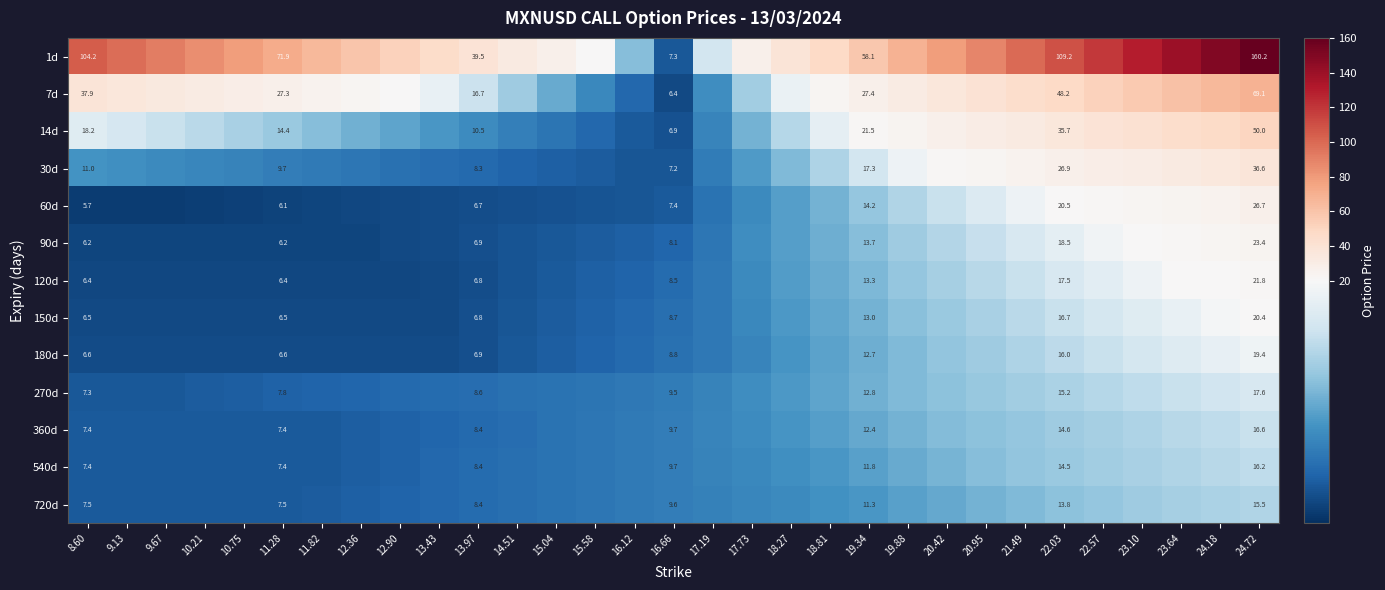

What is the minimum value shown in the chart?

5.7